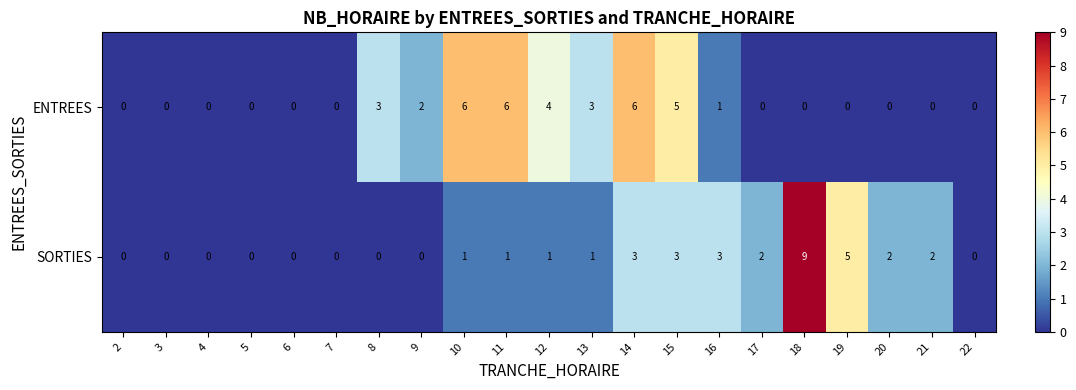

How many values in the ENTREES series exceed 0?

9